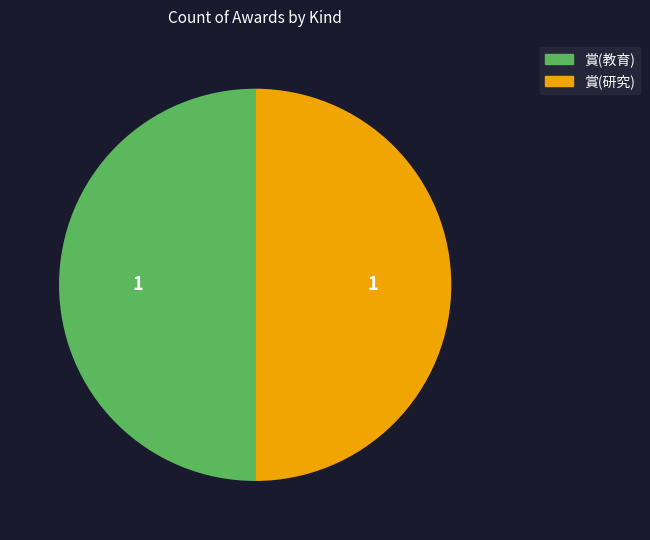

Approximately how many times larger is the value at 賞(教育) compared to 賞(研究)?

1.0